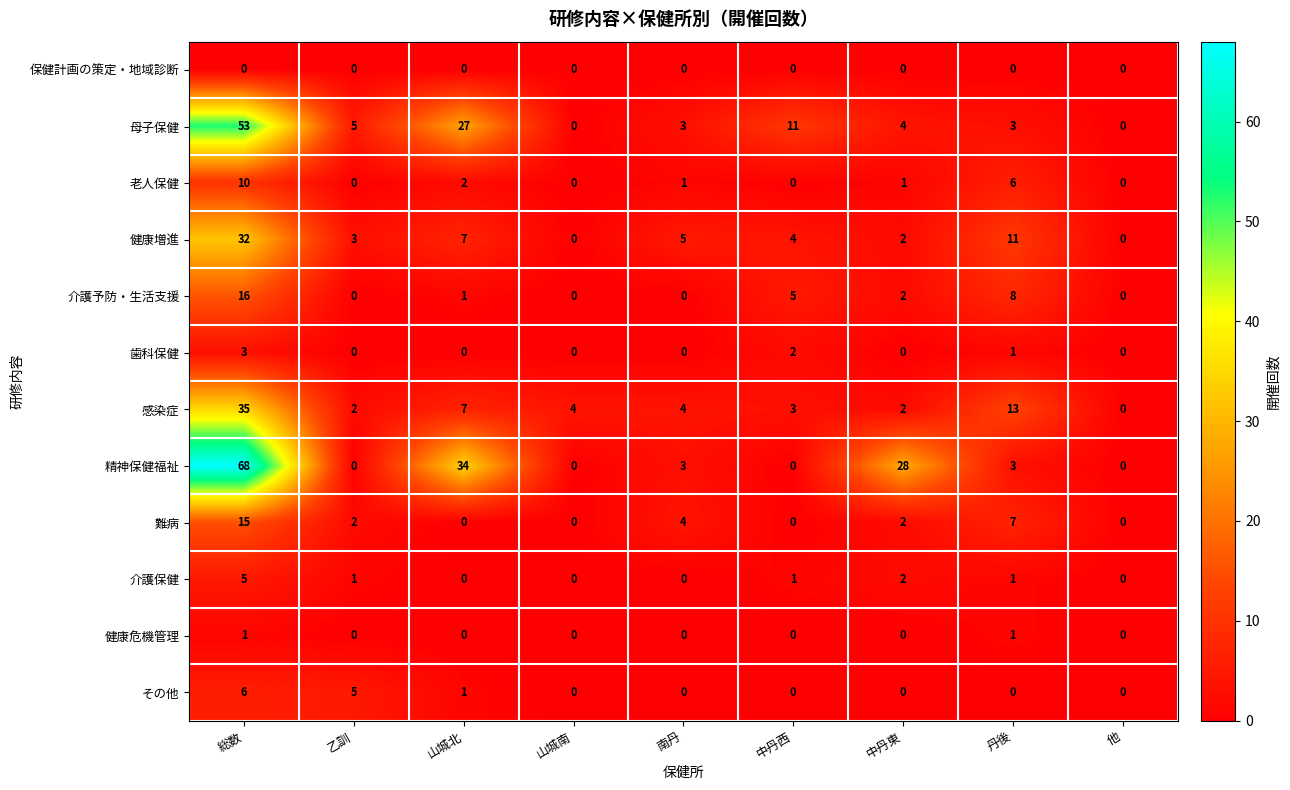

At which category is the sum across all series the highest?

総数